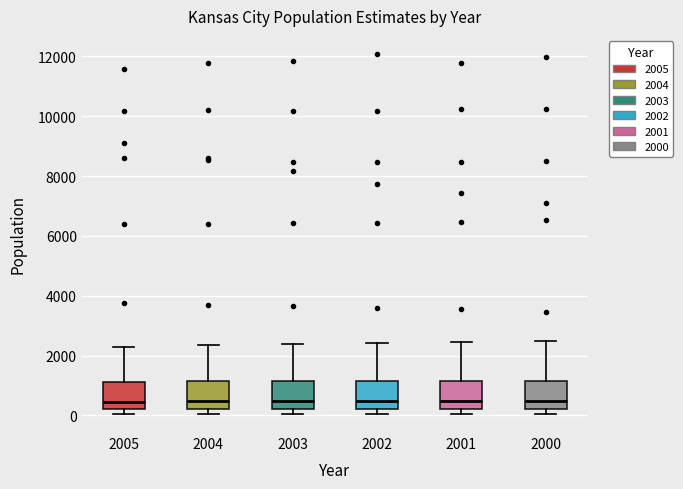

Where is the upper edge of the box at x = 2001 on the y-axis? The values are not printed on the chart, so give them approximately, as read against the axis.

1200